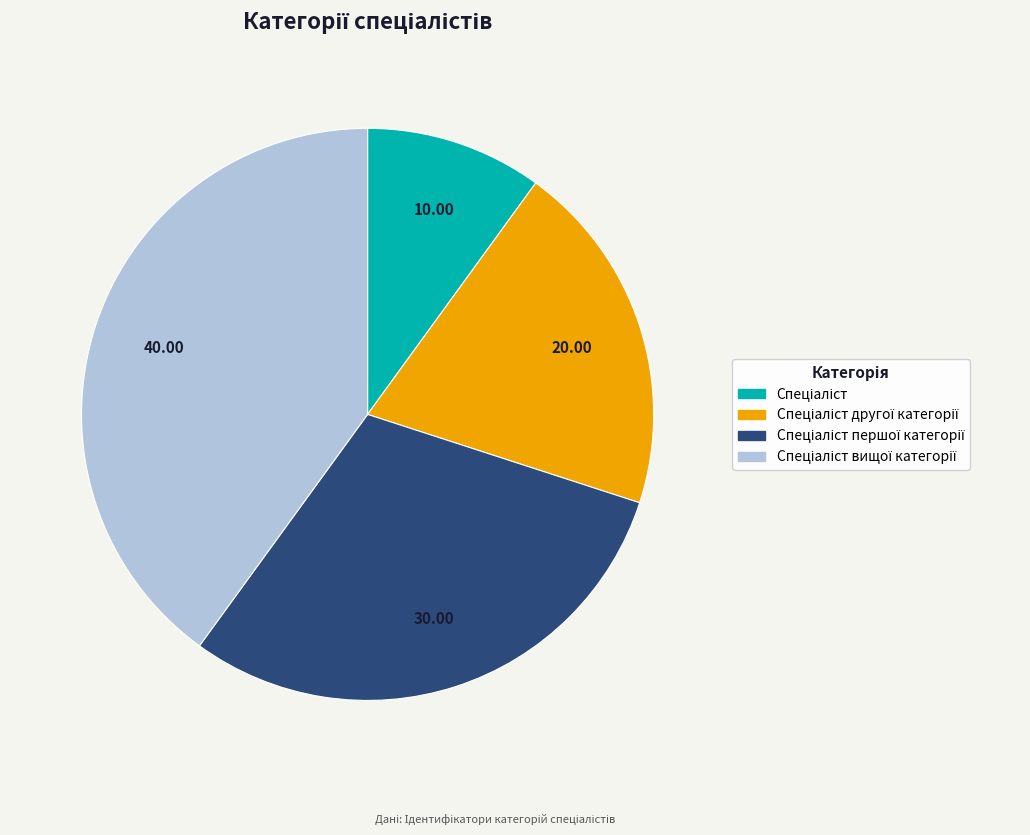

Does any single category account for the majority?

No